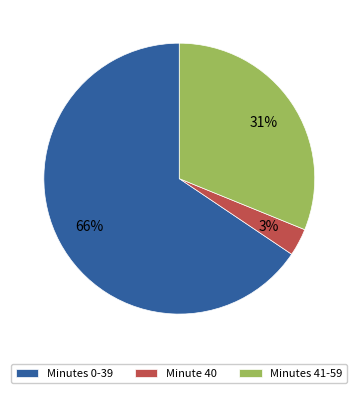

To the nearest percent, what portion does Minutes 0-39 represent?

66%